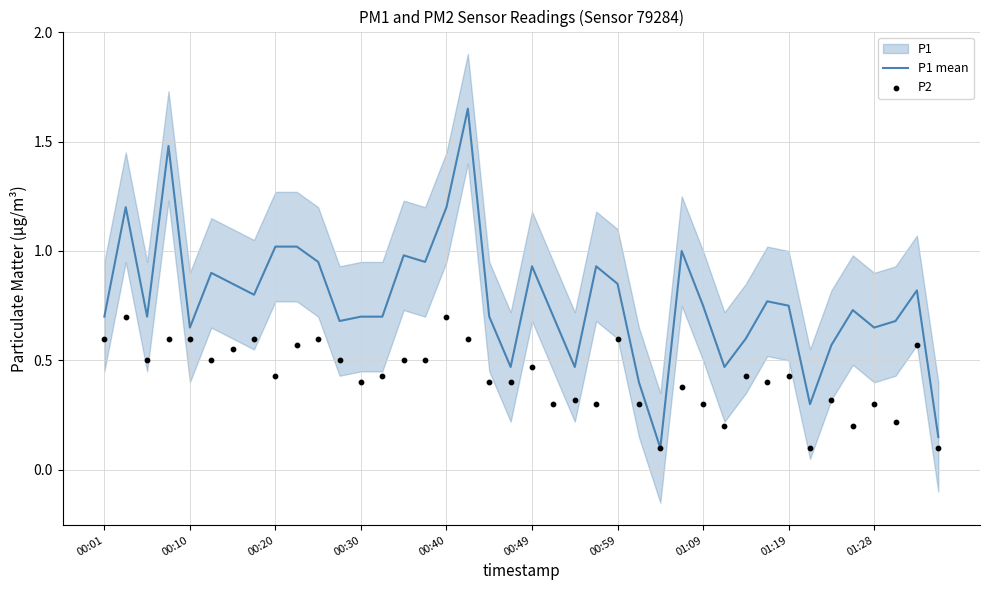

At which category is the sum across all series the highest?

17